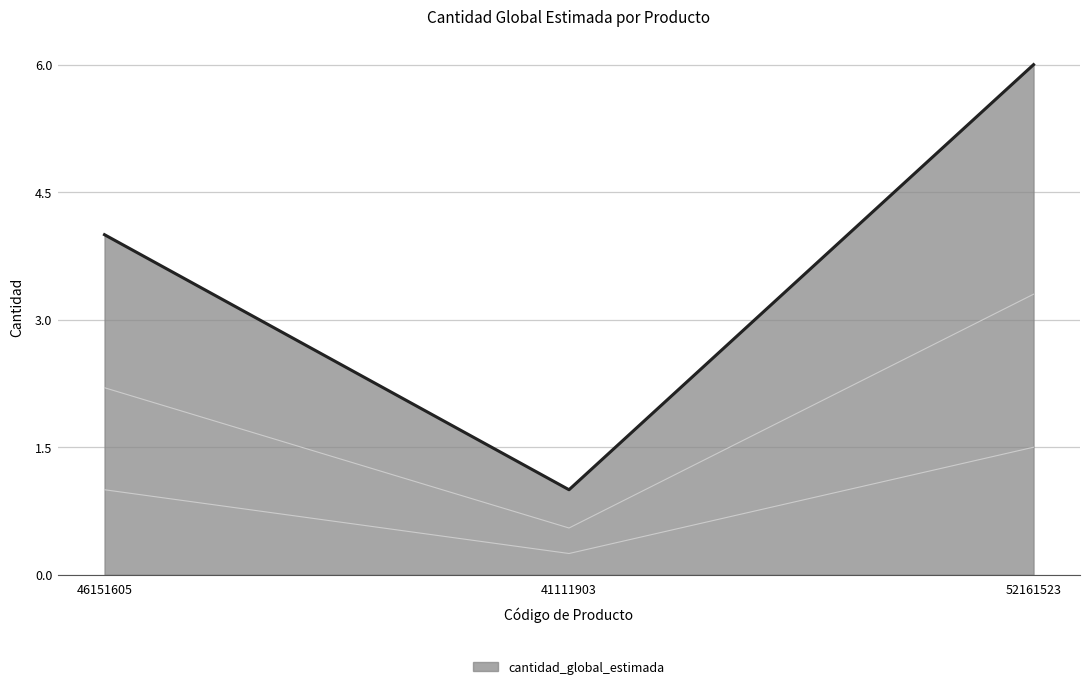

Reading left to right, list all the values displayed in this chart.

4	1	6